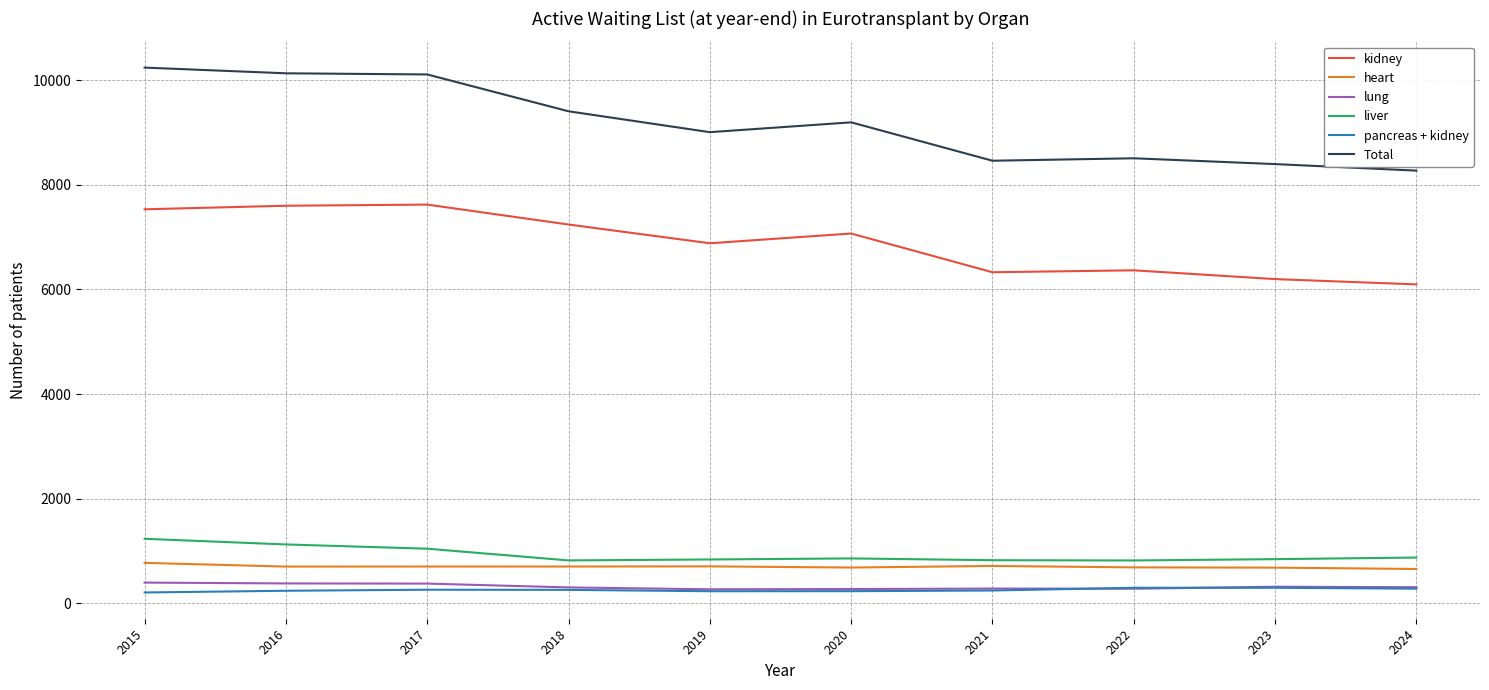

What is the total value across all series at 2017?

20111